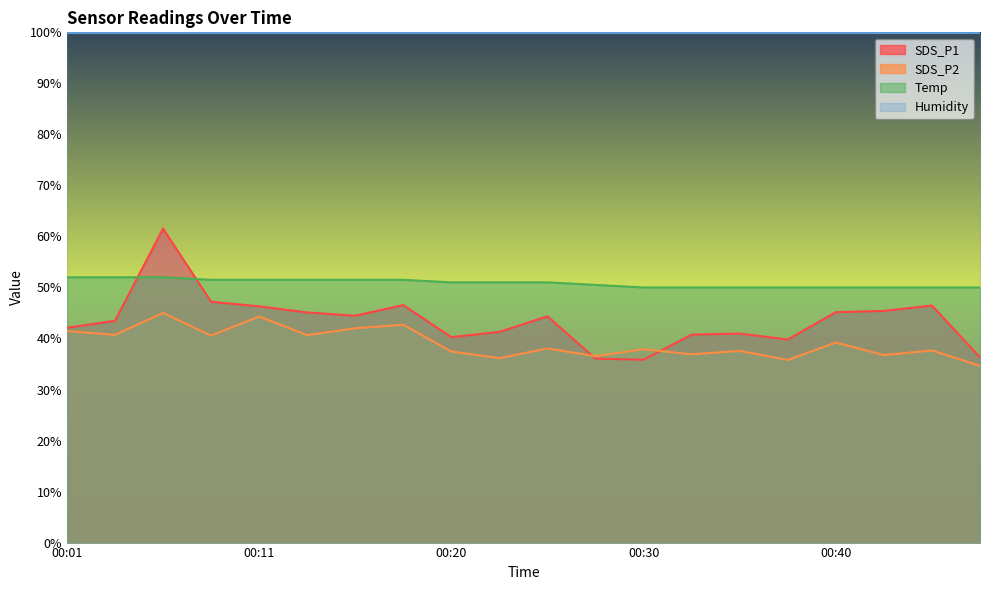

List the series in order of their peak value, lowest first.

SDS_P2, Temp, SDS_P1, Humidity